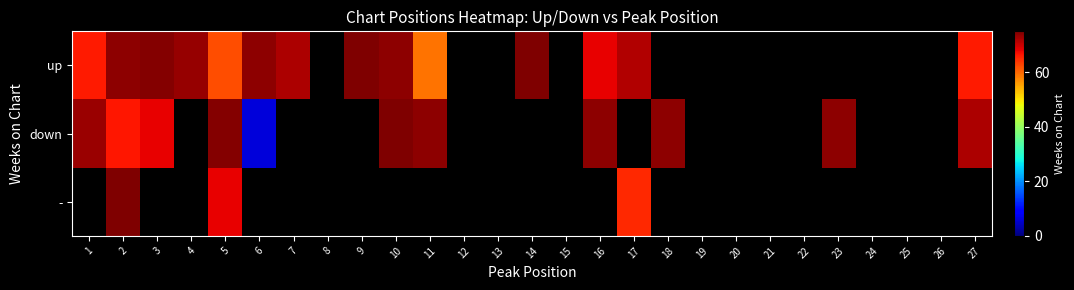

At which category is the sum across all series the highest?

2